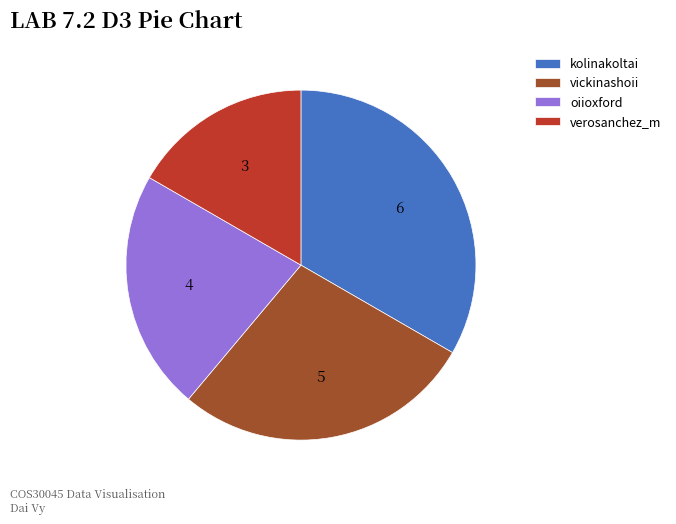

Rank the categories by value from lowest to highest.

verosanchez_m, oiioxford, vickinashoii, kolinakoltai